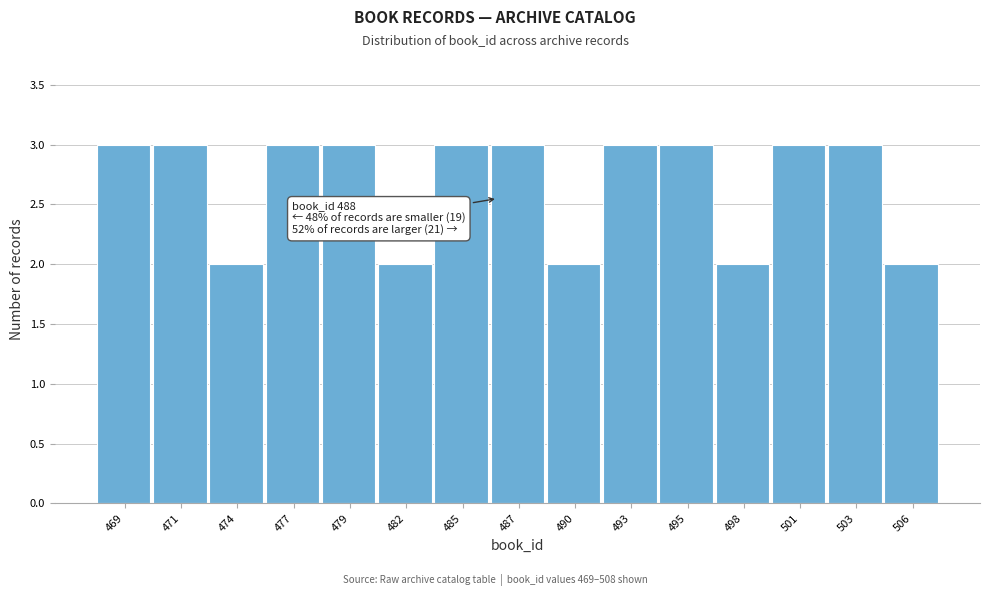

Reading left to right, transcribe all the data shown in this chart.

3	3	2	3	3	2	3	3	2	3	3	2	3	3	2